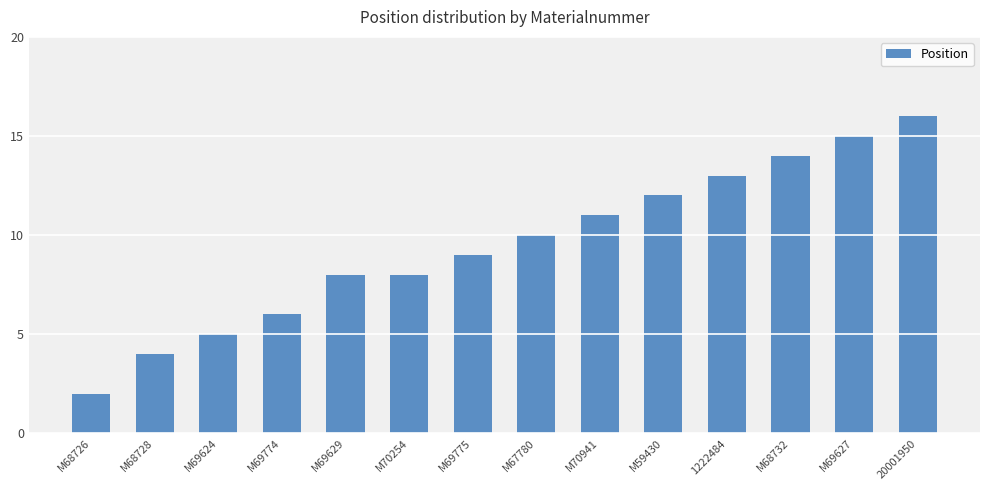

The chart shows a value of 16 at 20001950. True or false?

True